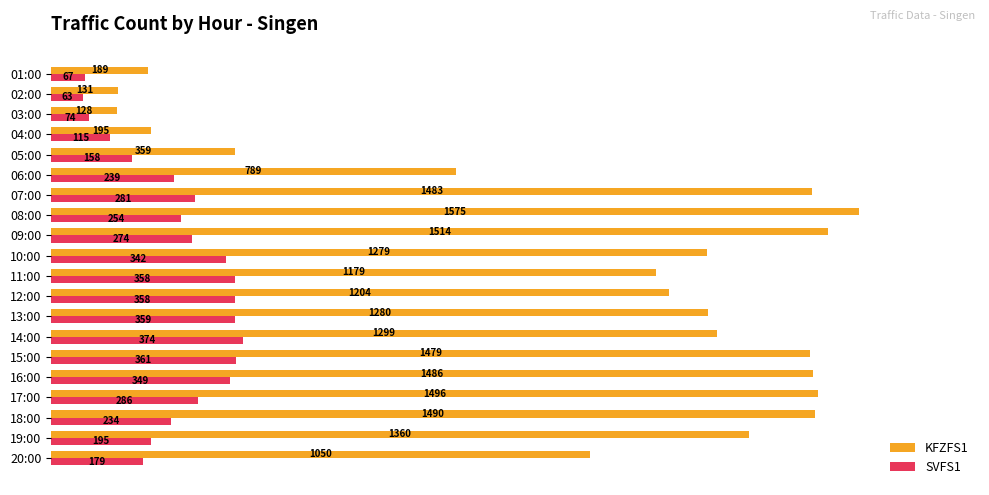

Which series has the widest spread of values?

KFZFS1